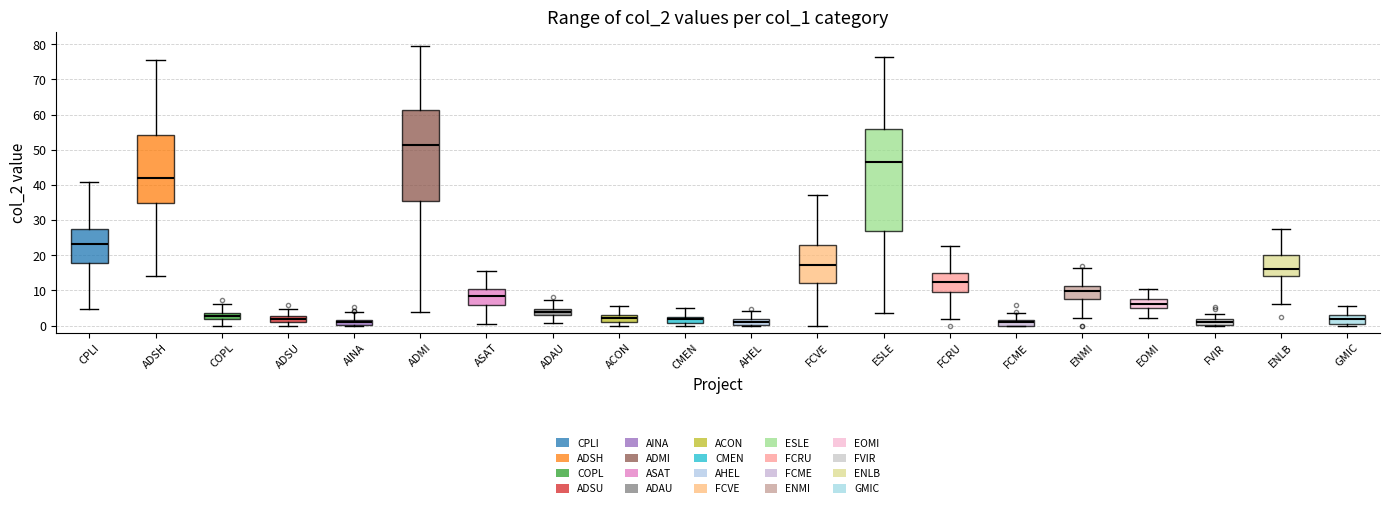

Which box has the highest median line?

ADMI